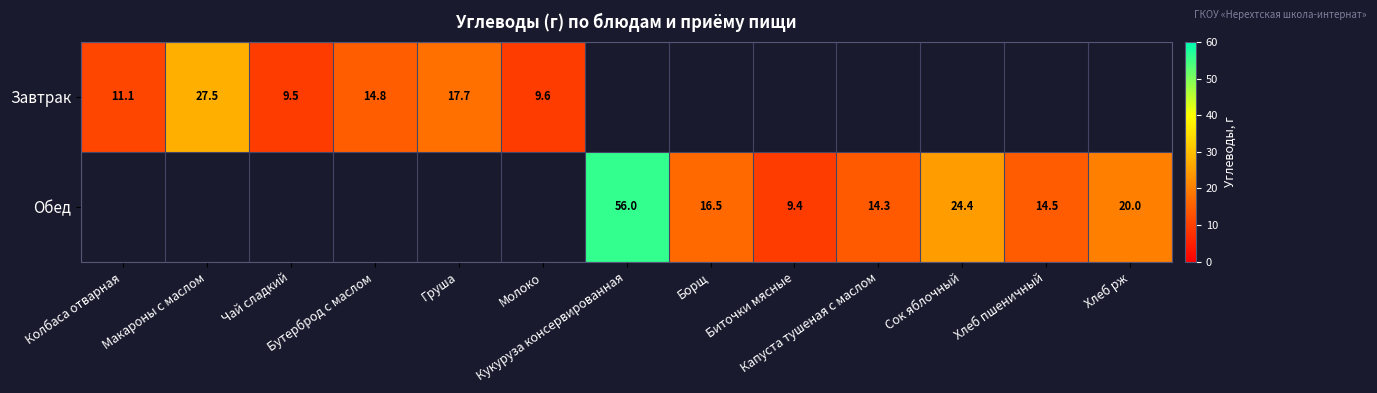

At how many categories does at least one series exceed 44?

1